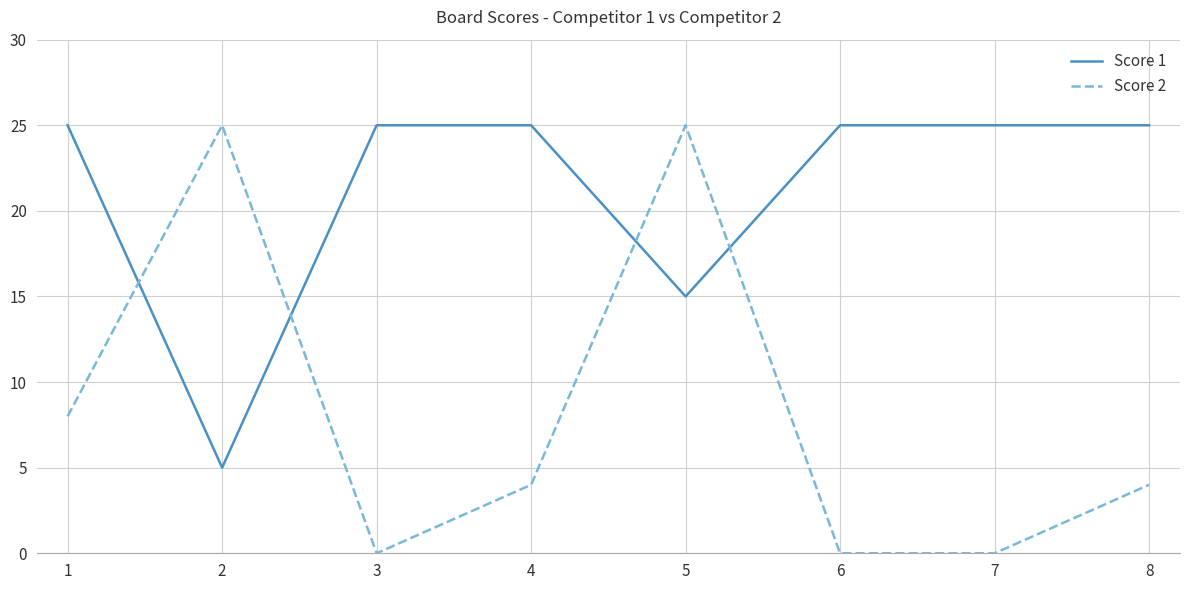

At which category does Score 2 reach its first local peak?

2